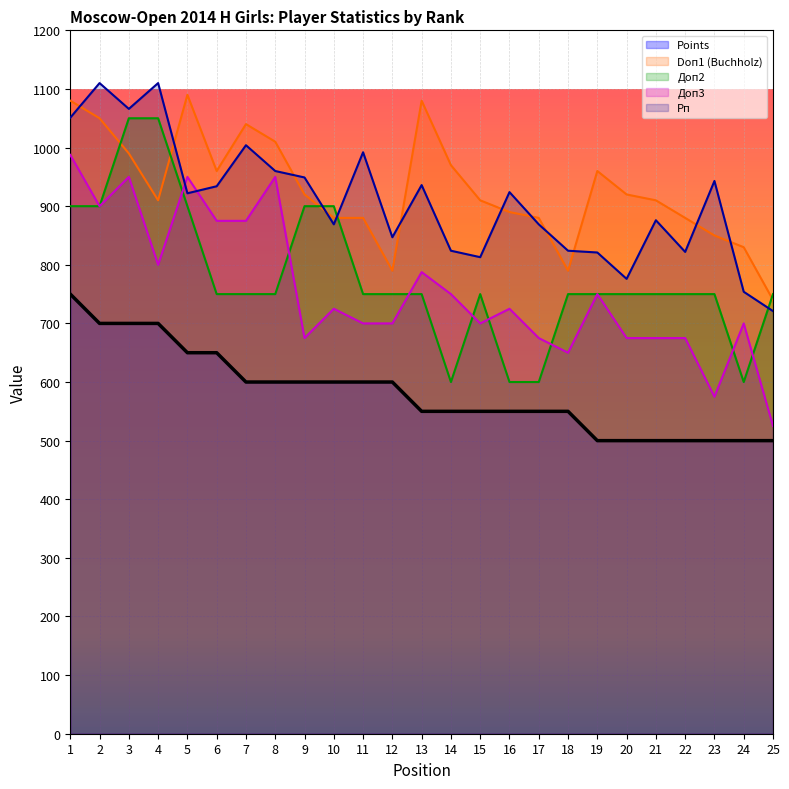

What is the difference between the Рп values at 19 and 2?

289.0